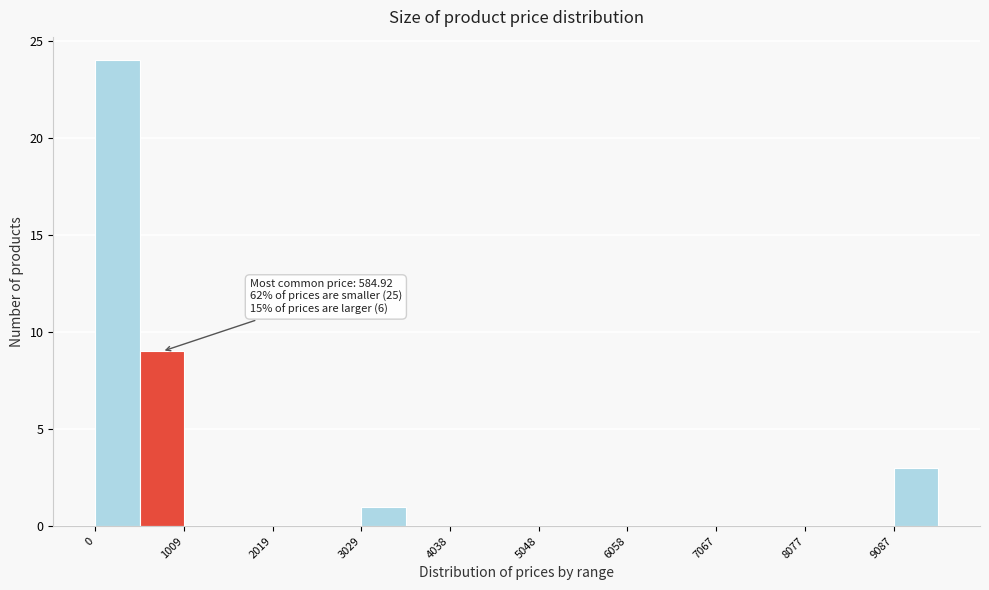

Around what value on the x-axis is the tallest bar? Give the approximate position of its centre, as read against the axis.

200